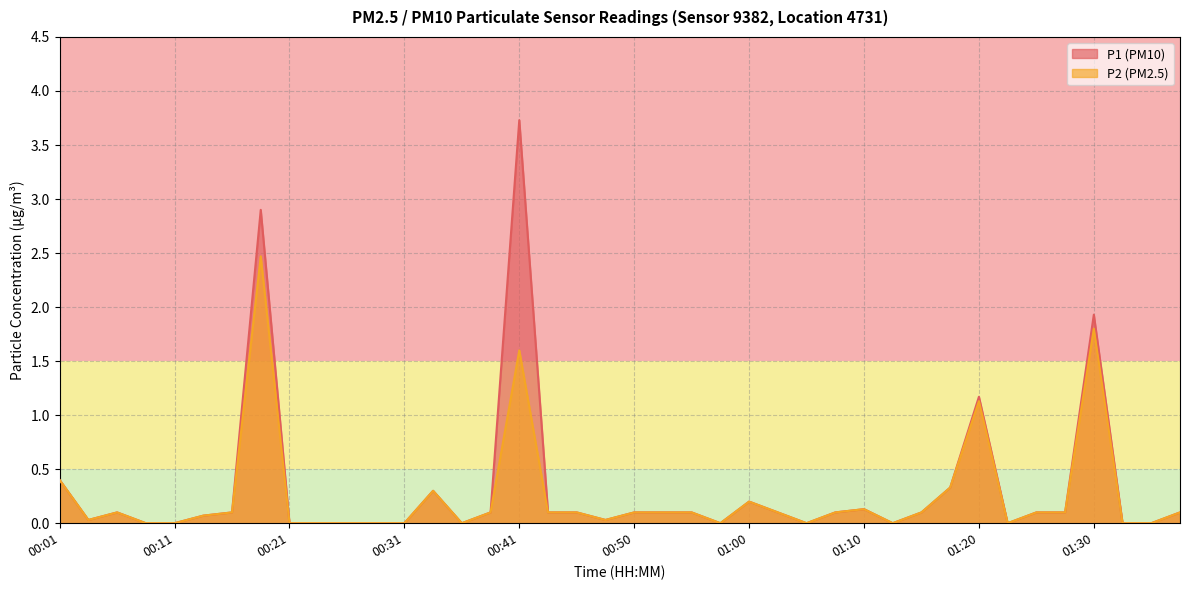

What is the difference between the second highest and minimum values in the P2 series?

1.8